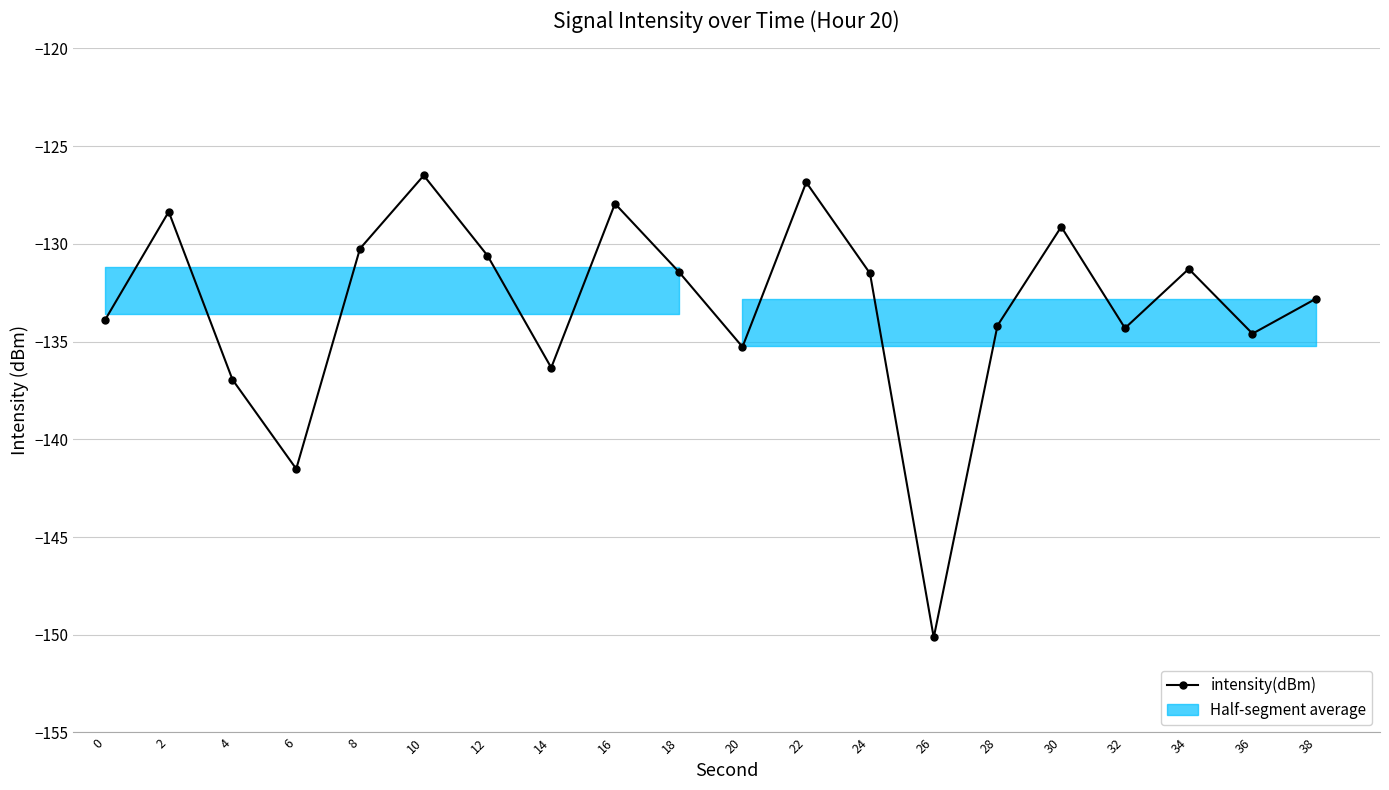

At which category does the data reach its first local peak?

2